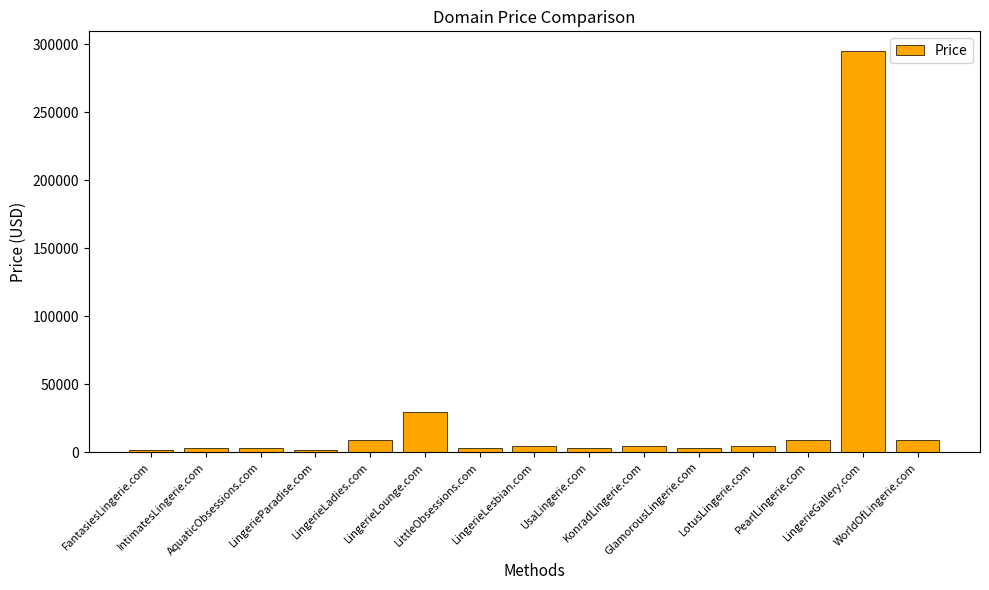

What is the greatest value displayed?

294888